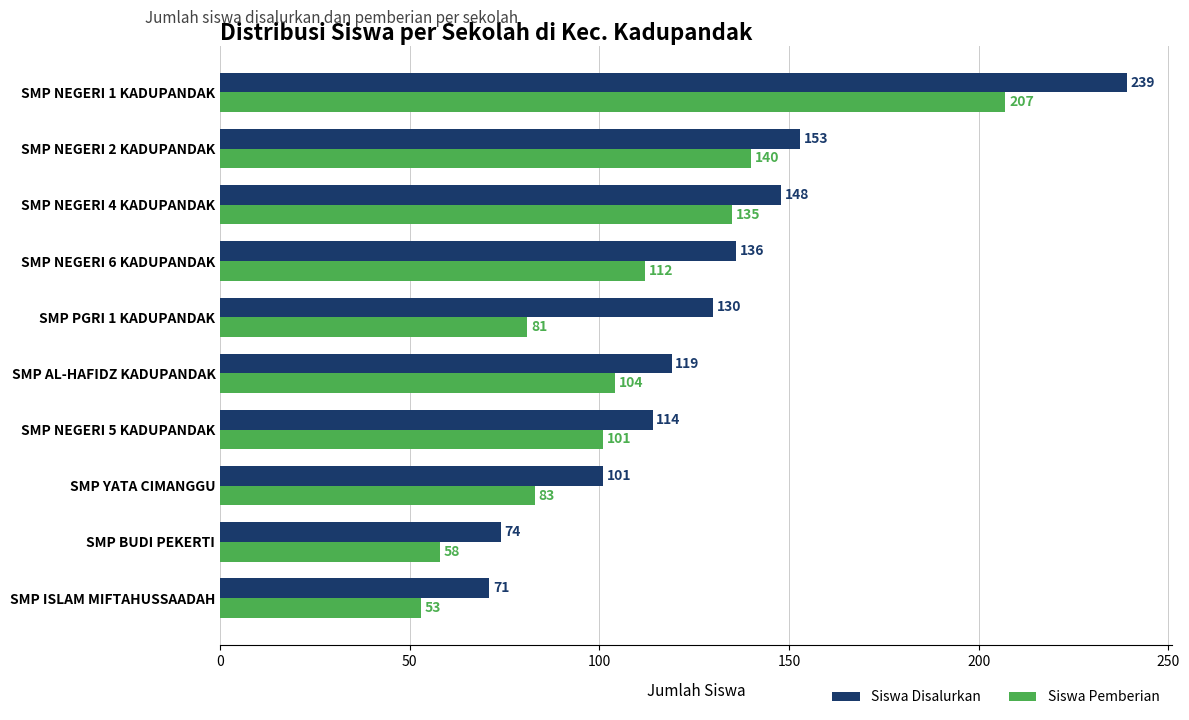

The value of Siswa Disalurkan at SMP YATA CIMANGGU is 101. True or false?

True